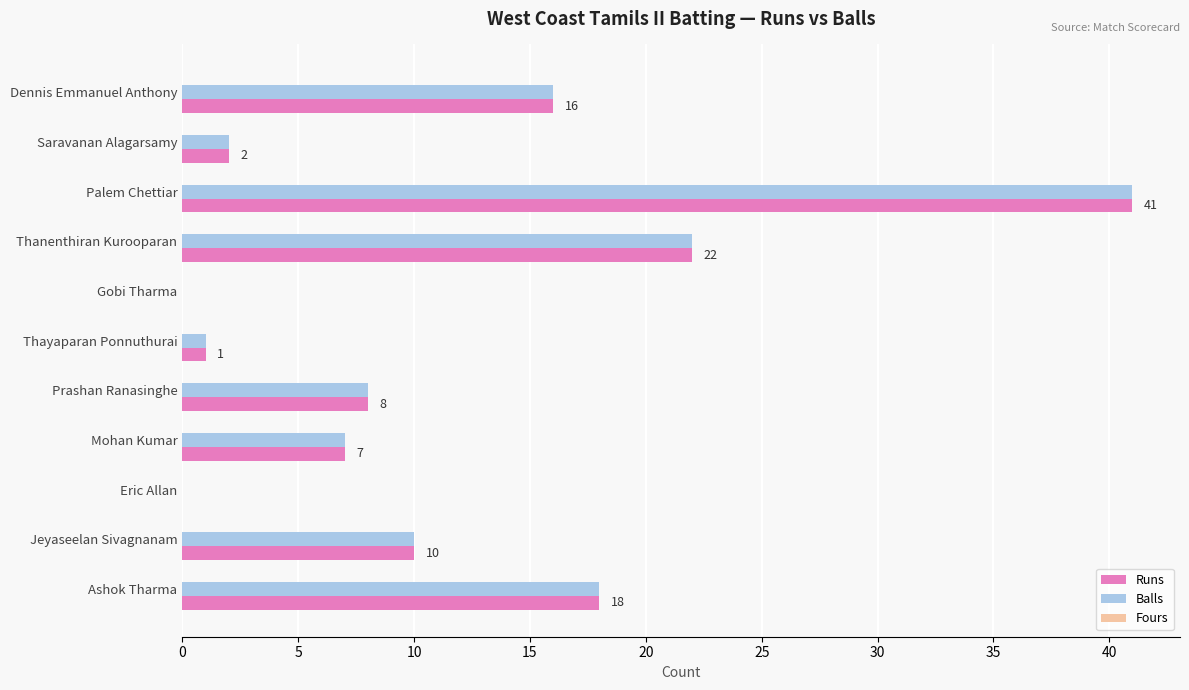

What is the total value across all series at Jeyaseelan Sivagnanam?

20